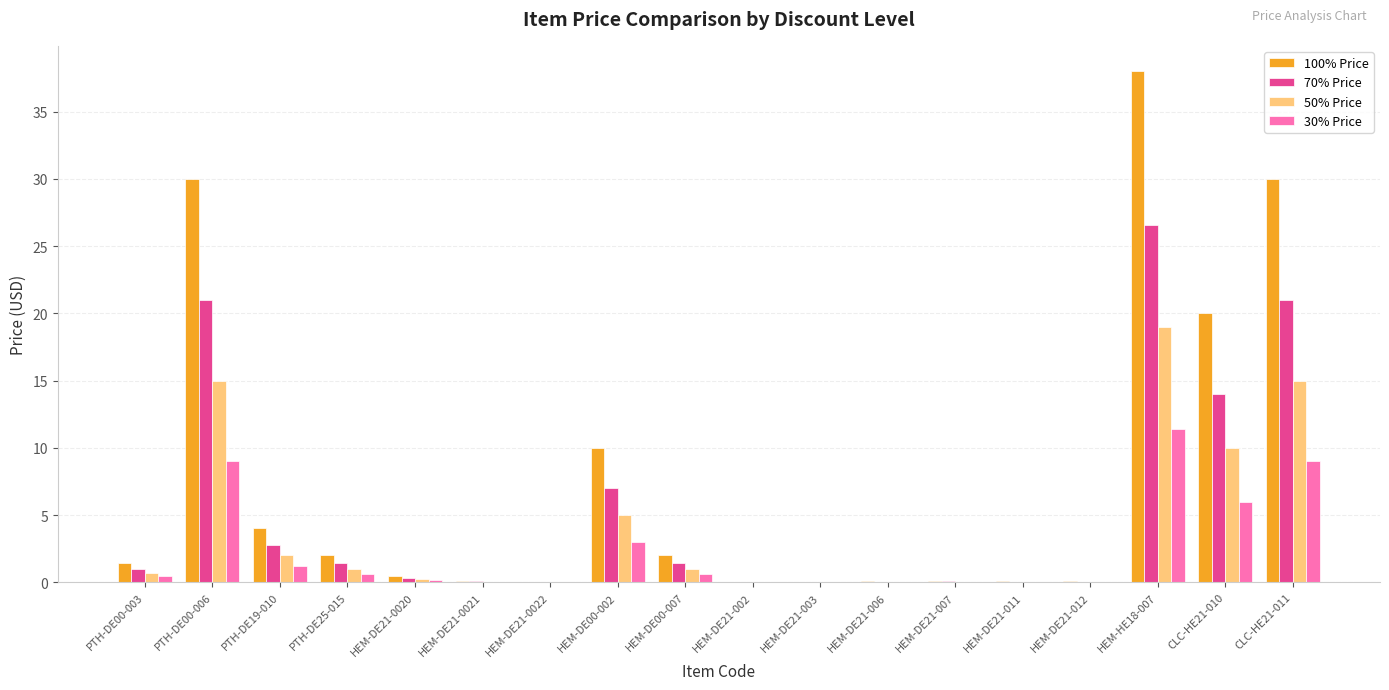

How many data points in 100% Price are above 1?

9